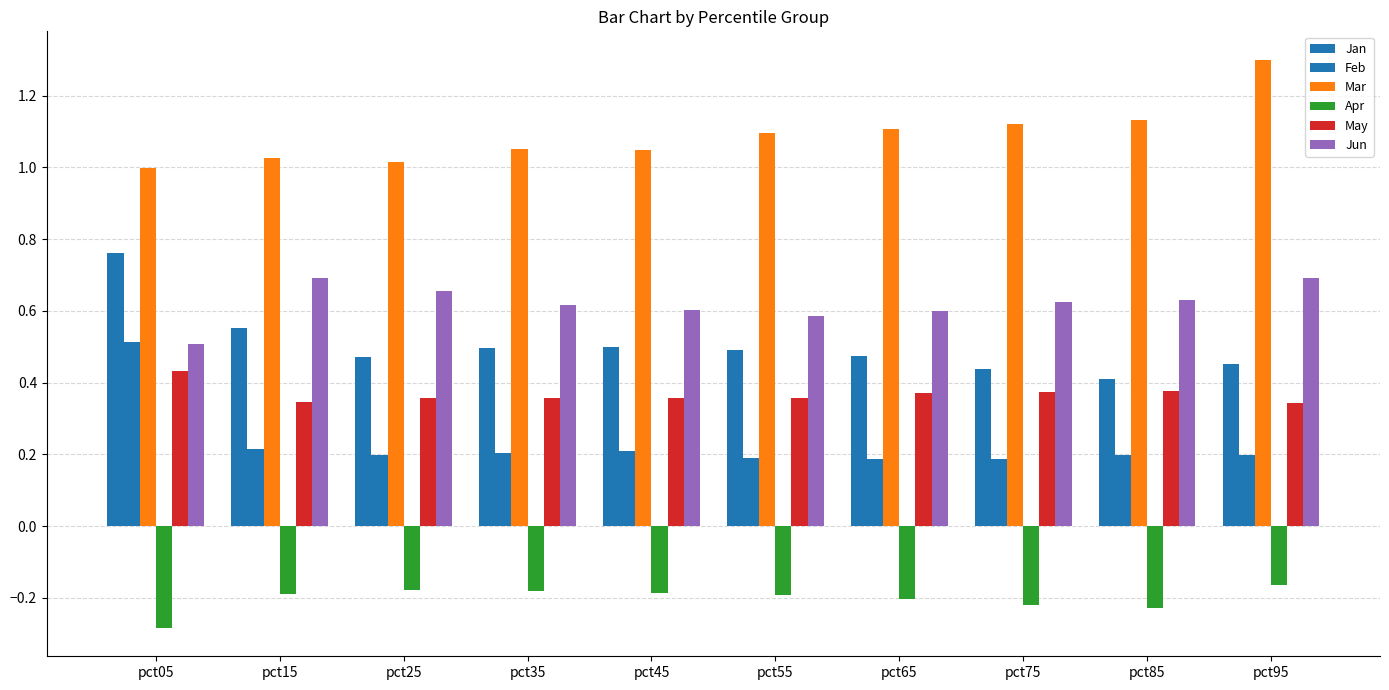

How many groups of bars are there?

10